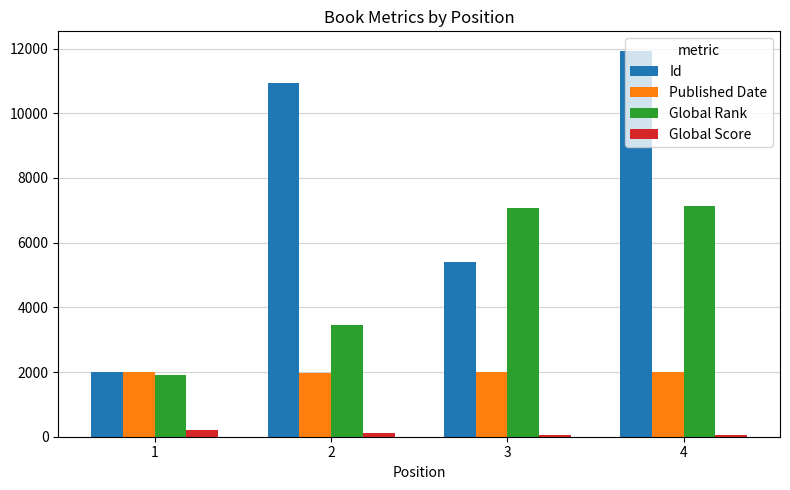

What is the spread (max minus min) of values at 3?

7033